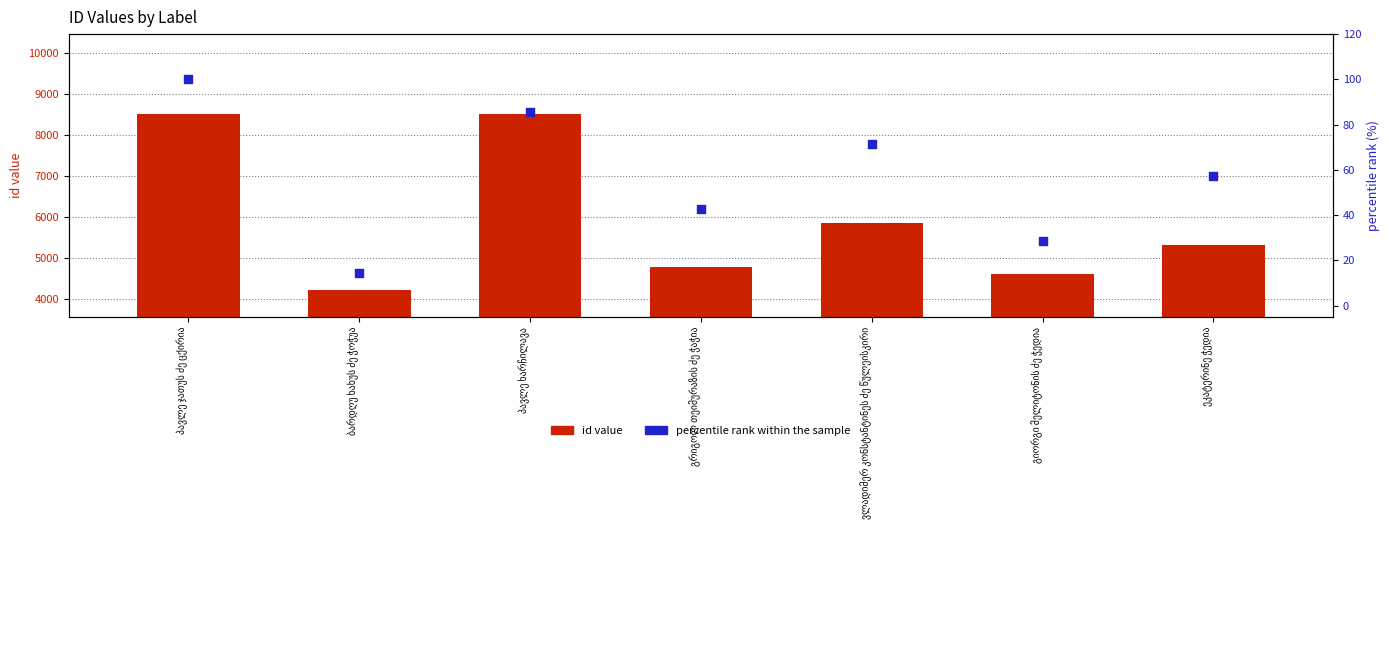

At how many categories does at least one series exceed 7972?

2